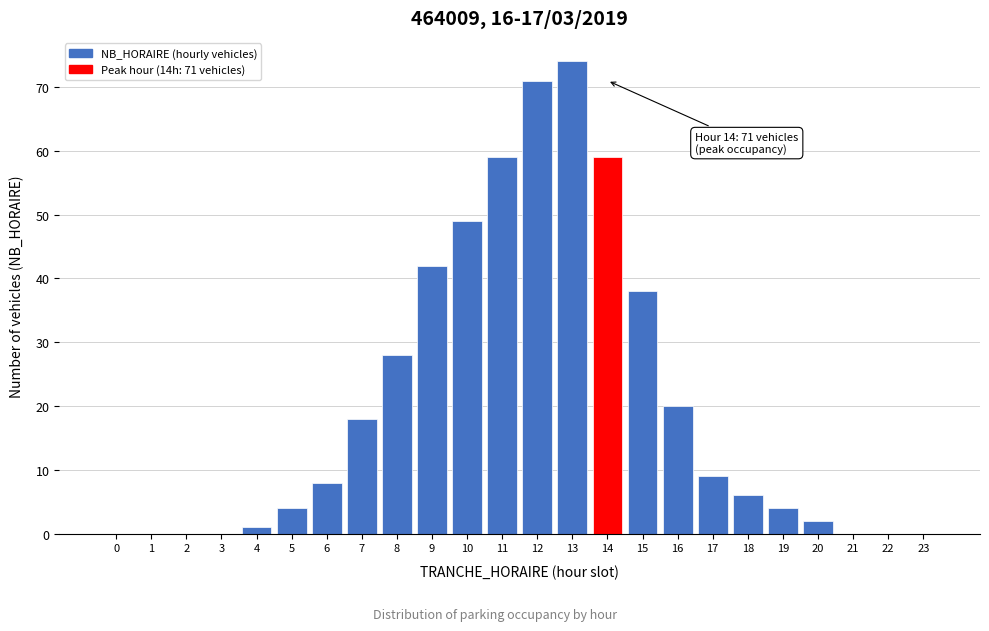

Reading left to right, transcribe all the data shown in this chart.

0=0	1=0	2=0	3=0	4=1	5=4	6=8	7=18	8=28	9=42	10=49	11=59	12=71	13=74	14=59	15=38	16=20	17=9	18=6	19=4	20=2	21=0	22=0	23=0